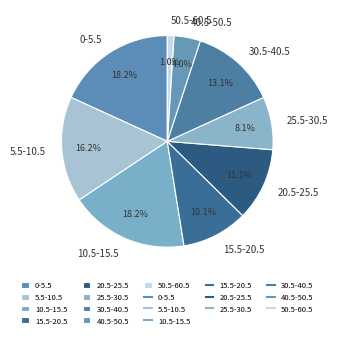

Do 25.5-30.5 and 0-5.5 together represent more than half of the pie?

No